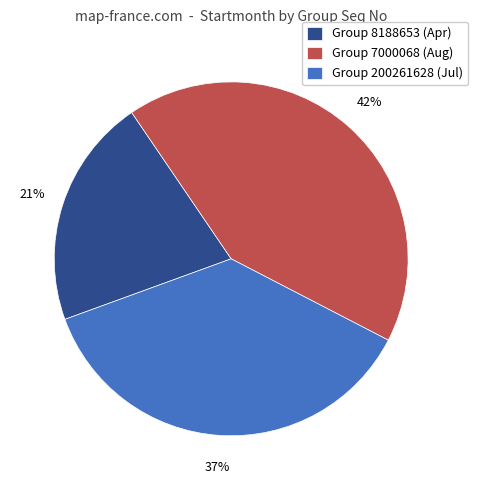

True or false: Group 7000068 (Aug) accounts for 31% of the total.

False